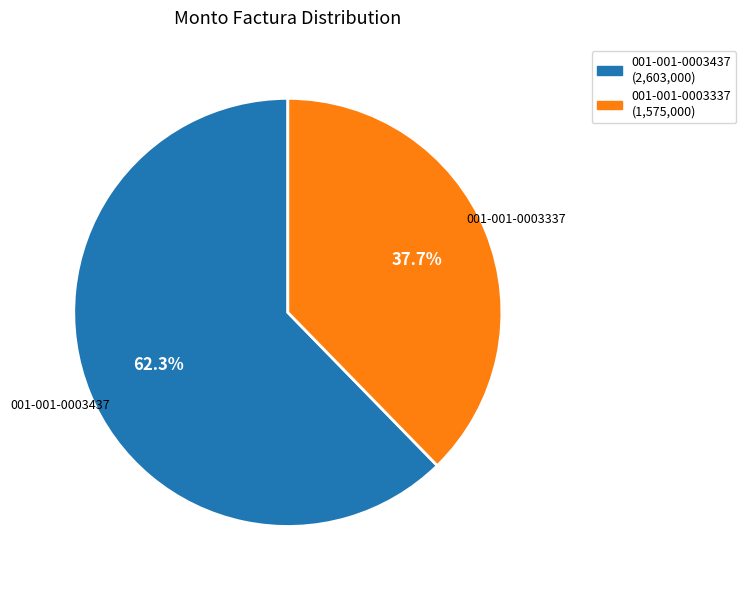

What is the majority slice?

001-001-0003437